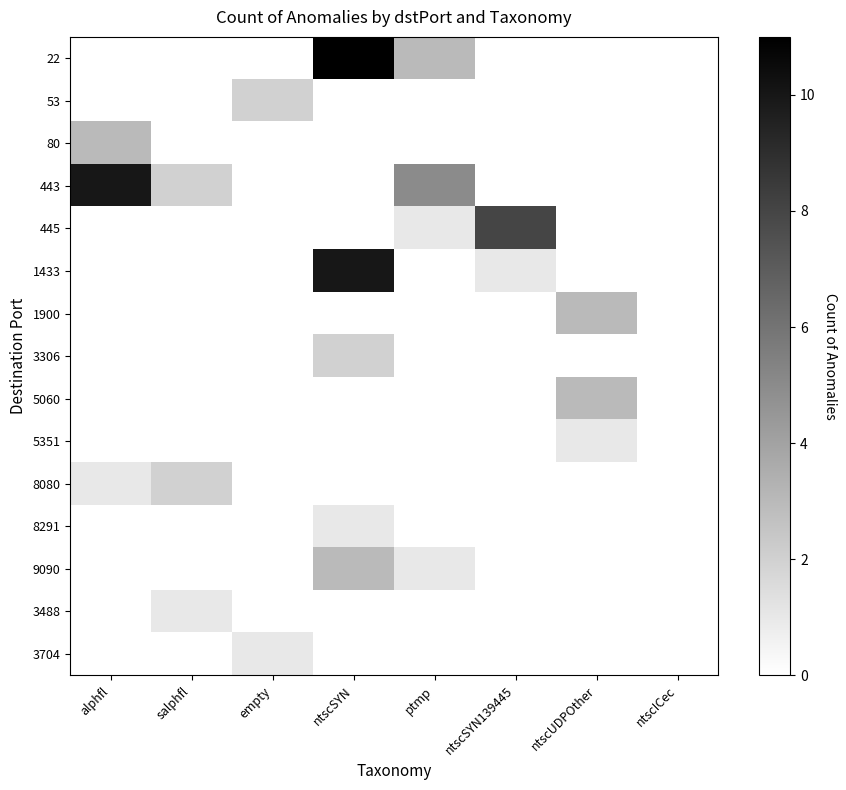

Reading left to right, what are all the values shown in this chart?

22: alphfl=0	salphfl=0	empty=0	ntscSYN=11	ptmp=3	ntscSYN139445=0	ntscUDPOther=0	ntscICec=0
53: alphfl=0	salphfl=0	empty=2	ntscSYN=0	ptmp=0	ntscSYN139445=0	ntscUDPOther=0	ntscICec=0
80: alphfl=3	salphfl=0	empty=0	ntscSYN=0	ptmp=0	ntscSYN139445=0	ntscUDPOther=0	ntscICec=0
443: alphfl=10	salphfl=2	empty=0	ntscSYN=0	ptmp=5	ntscSYN139445=0	ntscUDPOther=0	ntscICec=0
445: alphfl=0	salphfl=0	empty=0	ntscSYN=0	ptmp=1	ntscSYN139445=8	ntscUDPOther=0	ntscICec=0
1433: alphfl=0	salphfl=0	empty=0	ntscSYN=10	ptmp=0	ntscSYN139445=1	ntscUDPOther=0	ntscICec=0
1900: alphfl=0	salphfl=0	empty=0	ntscSYN=0	ptmp=0	ntscSYN139445=0	ntscUDPOther=3	ntscICec=0
3306: alphfl=0	salphfl=0	empty=0	ntscSYN=2	ptmp=0	ntscSYN139445=0	ntscUDPOther=0	ntscICec=0
5060: alphfl=0	salphfl=0	empty=0	ntscSYN=0	ptmp=0	ntscSYN139445=0	ntscUDPOther=3	ntscICec=0
5351: alphfl=0	salphfl=0	empty=0	ntscSYN=0	ptmp=0	ntscSYN139445=0	ntscUDPOther=1	ntscICec=0
8080: alphfl=1	salphfl=2	empty=0	ntscSYN=0	ptmp=0	ntscSYN139445=0	ntscUDPOther=0	ntscICec=0
8291: alphfl=0	salphfl=0	empty=0	ntscSYN=1	ptmp=0	ntscSYN139445=0	ntscUDPOther=0	ntscICec=0
9090: alphfl=0	salphfl=0	empty=0	ntscSYN=3	ptmp=1	ntscSYN139445=0	ntscUDPOther=0	ntscICec=0
3488: alphfl=0	salphfl=1	empty=0	ntscSYN=0	ptmp=0	ntscSYN139445=0	ntscUDPOther=0	ntscICec=0
3704: alphfl=0	salphfl=0	empty=1	ntscSYN=0	ptmp=0	ntscSYN139445=0	ntscUDPOther=0	ntscICec=0